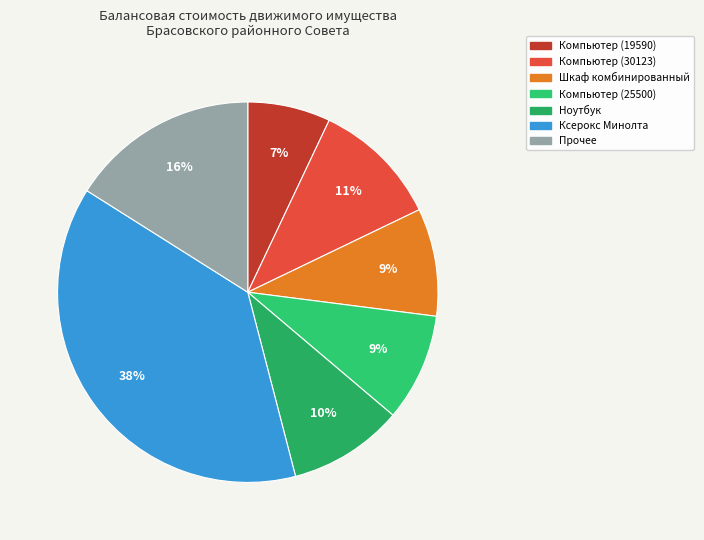

Count the number of slices in the pie.

7